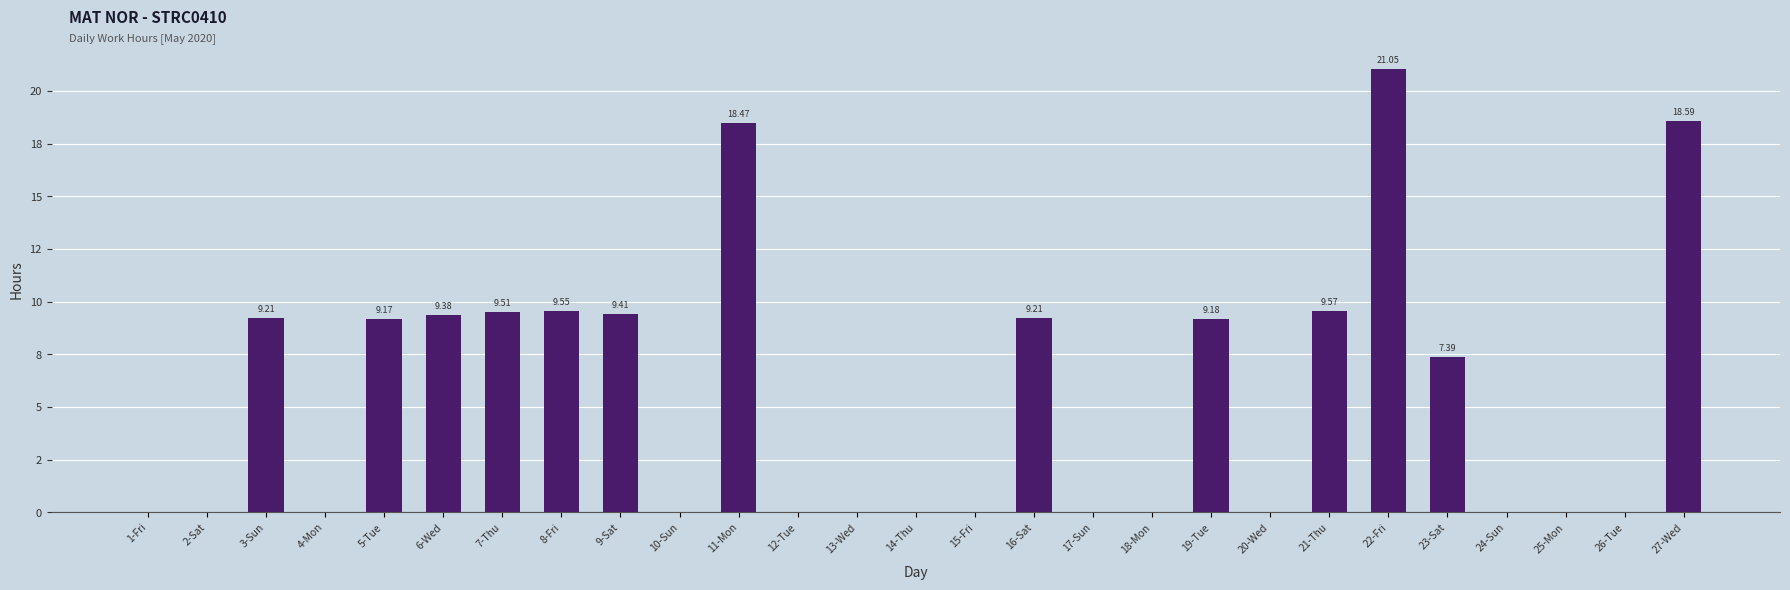

What position from the right is 8-Fri?

20